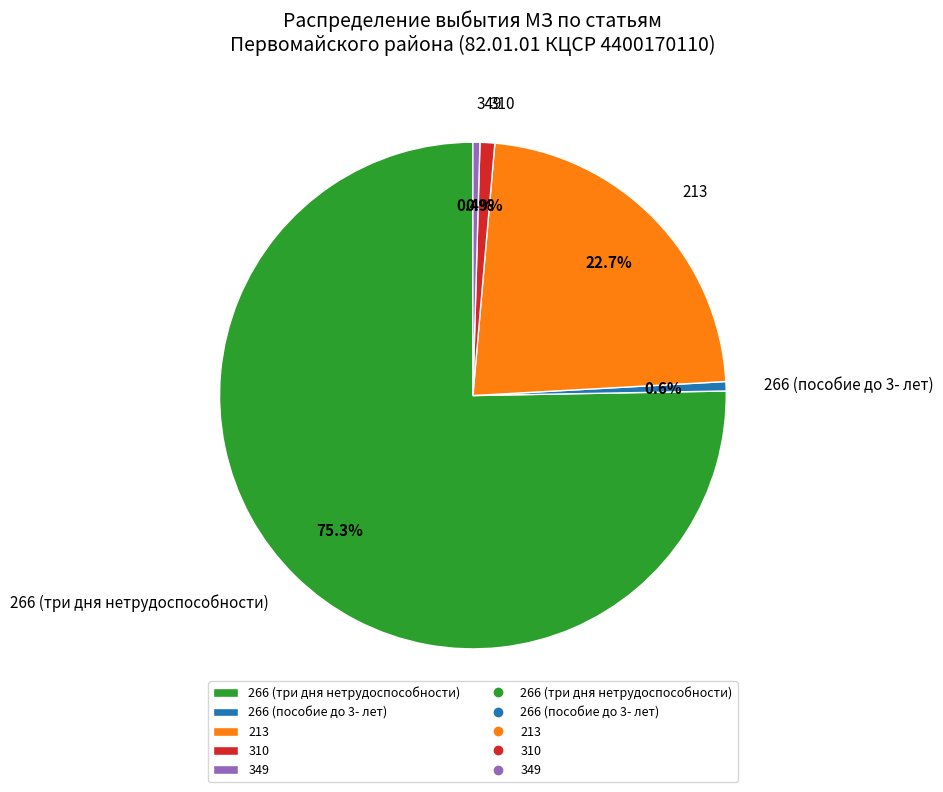

What is the largest slice in the pie chart?

266 (три дня нетрудоспособности)